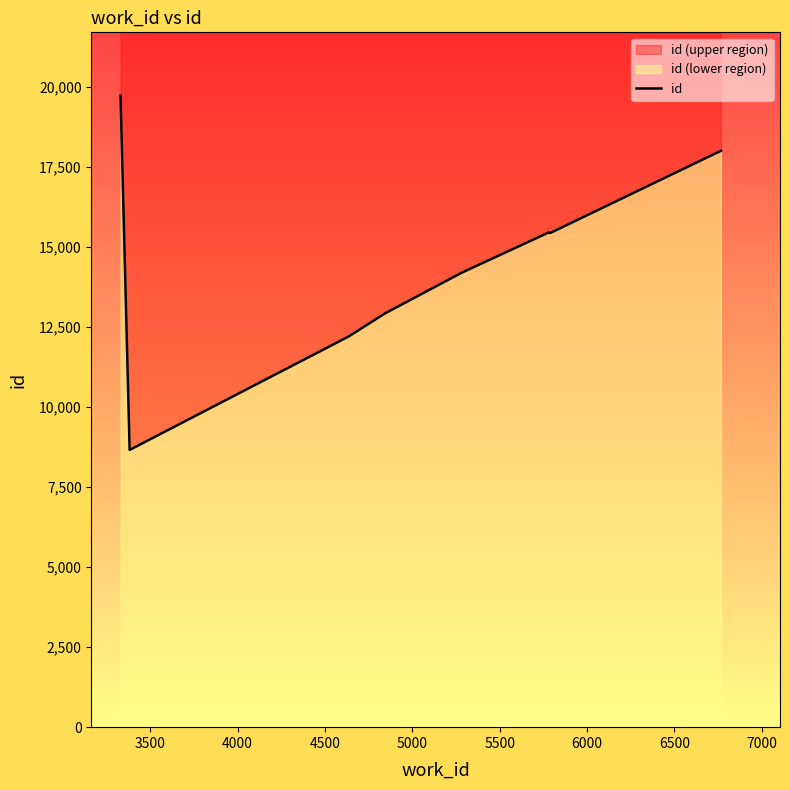

Count the number of data series in this chart.

1